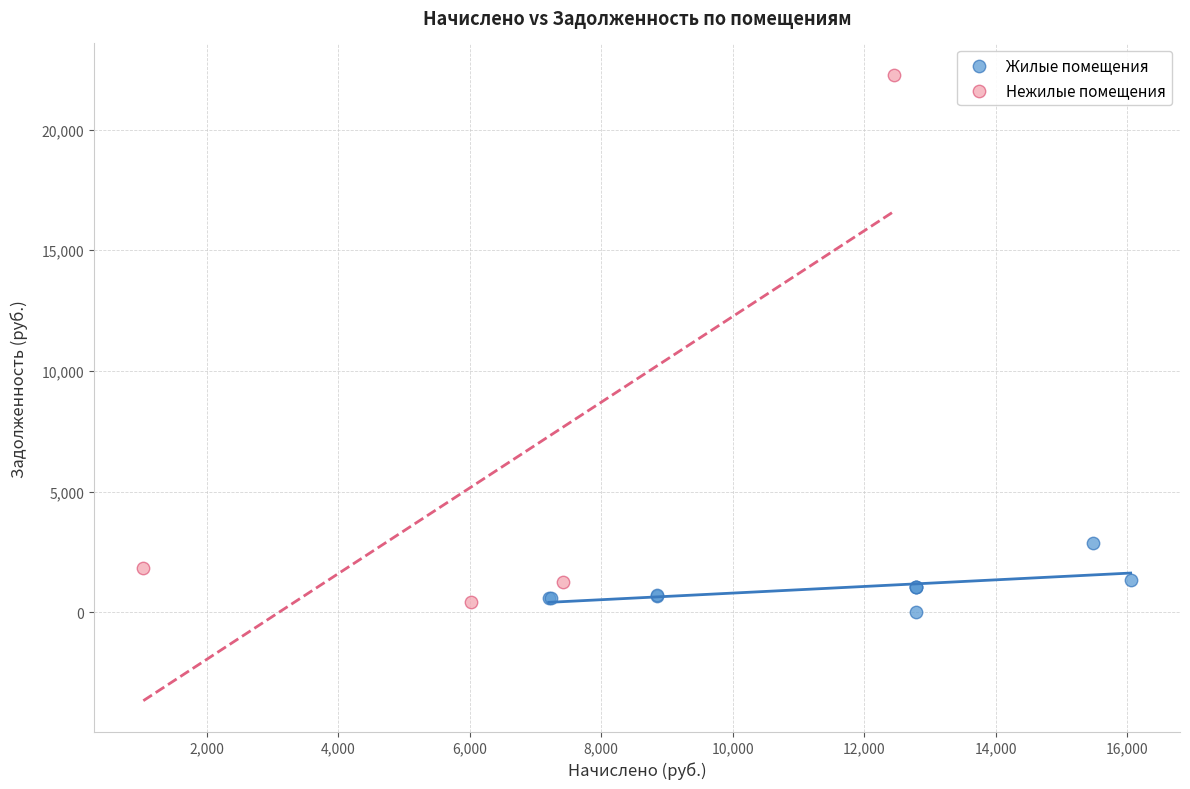

Which series contains the lowest Y value?

Жилые помещения